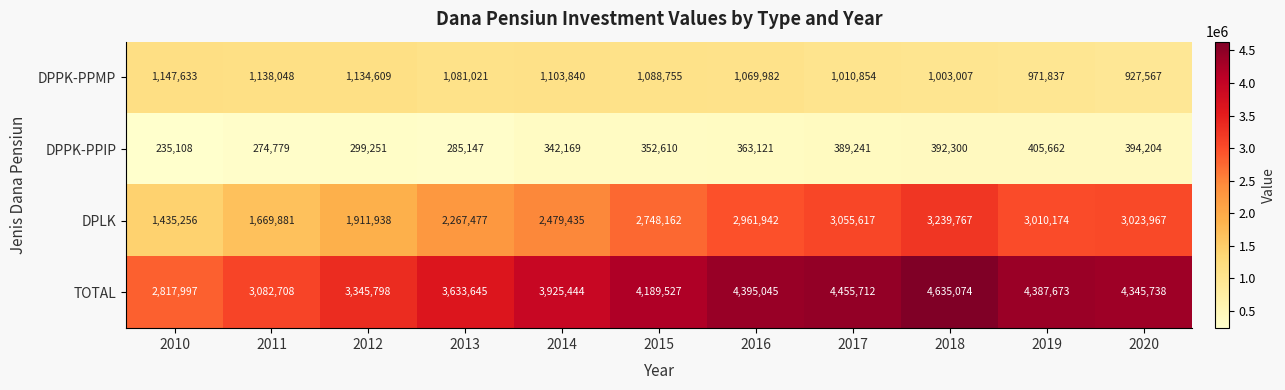

At how many categories does at least one series exceed 1803762?

11